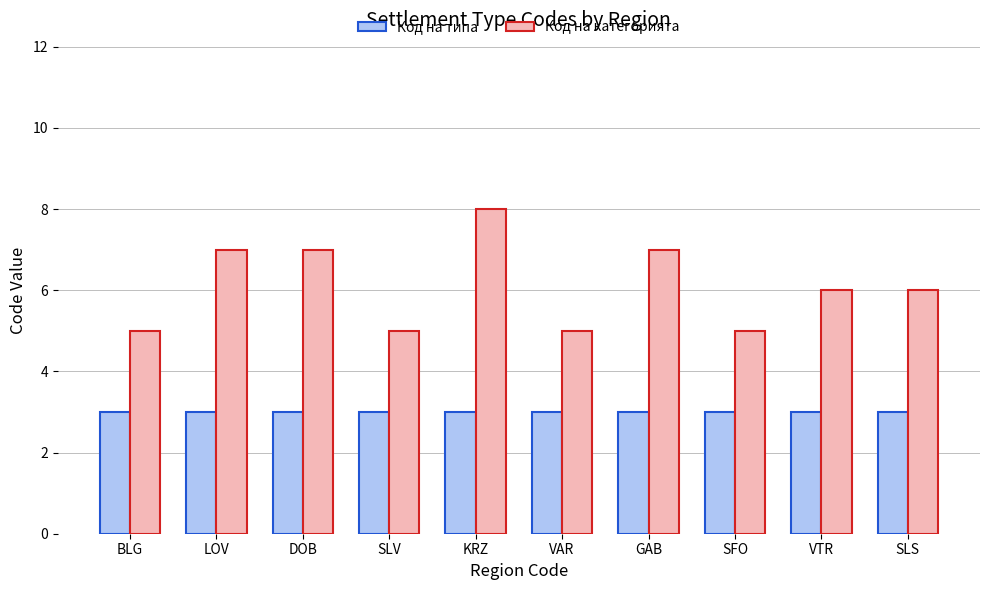

Reading left to right, list all the values displayed in this chart.

Код на типа: BLG=3	LOV=3	DOB=3	SLV=3	KRZ=3	VAR=3	GAB=3	SFO=3	VTR=3	SLS=3
Код на категорията: BLG=5	LOV=7	DOB=7	SLV=5	KRZ=8	VAR=5	GAB=7	SFO=5	VTR=6	SLS=6